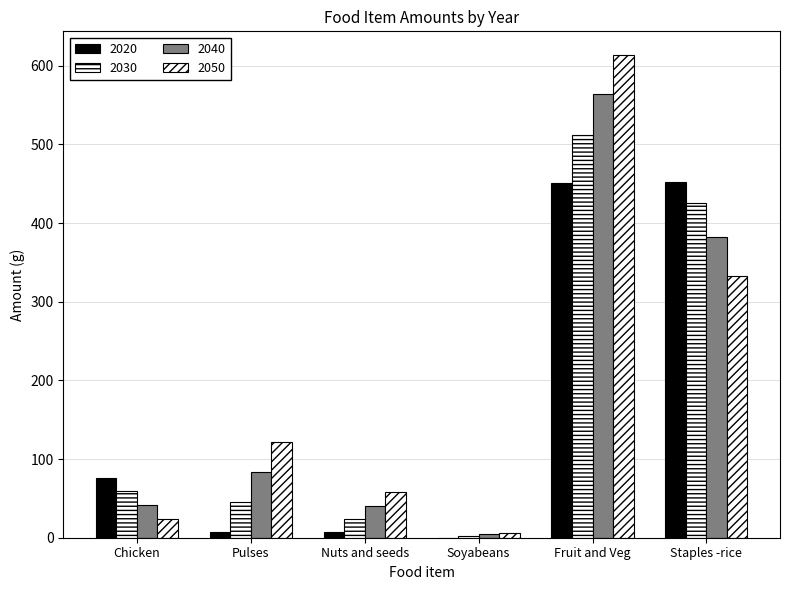

Are the bars horizontal?

No